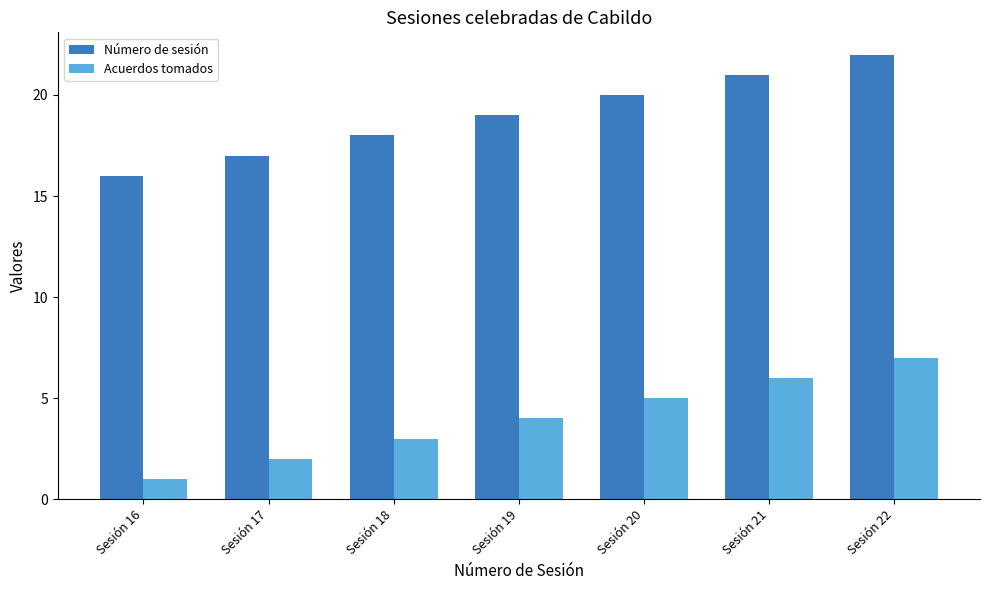

Are the bars grouped side by side (vs. stacked)?

Yes